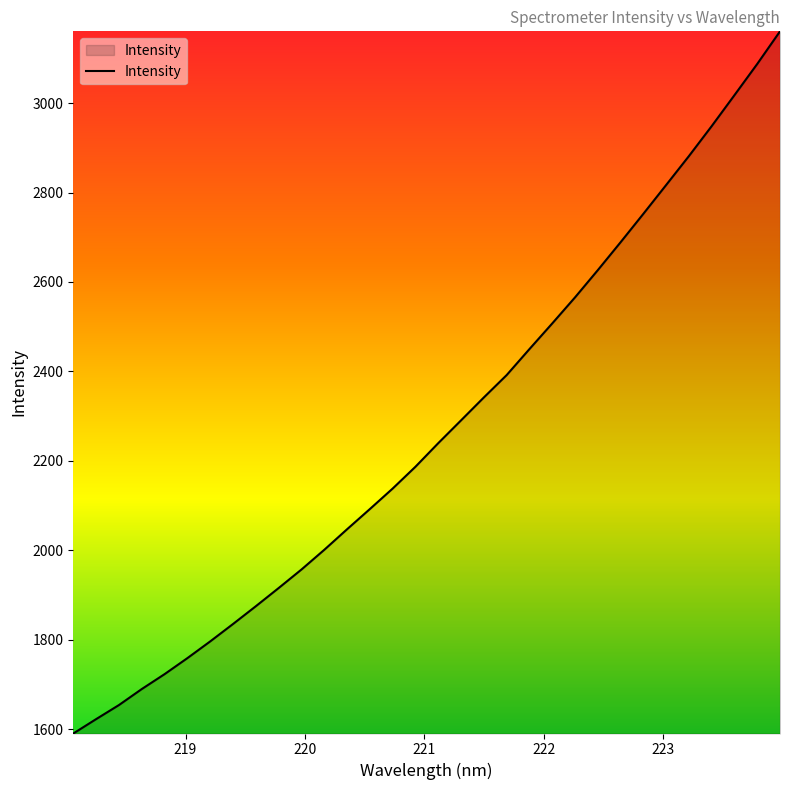

What is the maximum value shown in the chart?

3160.4